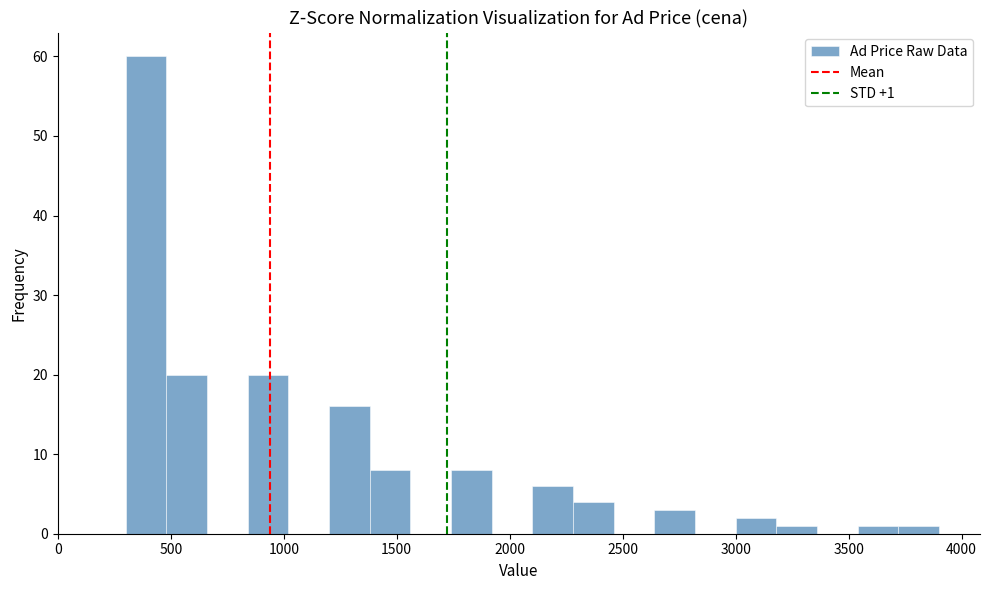

Read against the x-axis, roughly where is the centre of the tallest bar?

400